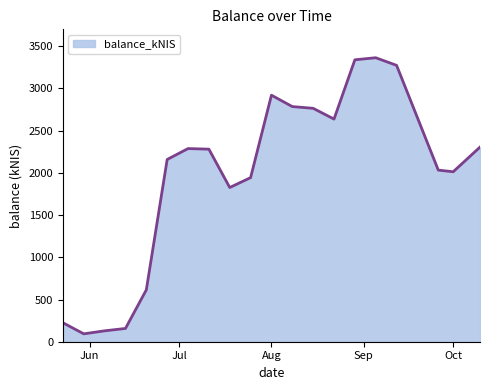

What is the greatest value displayed?

3363.1